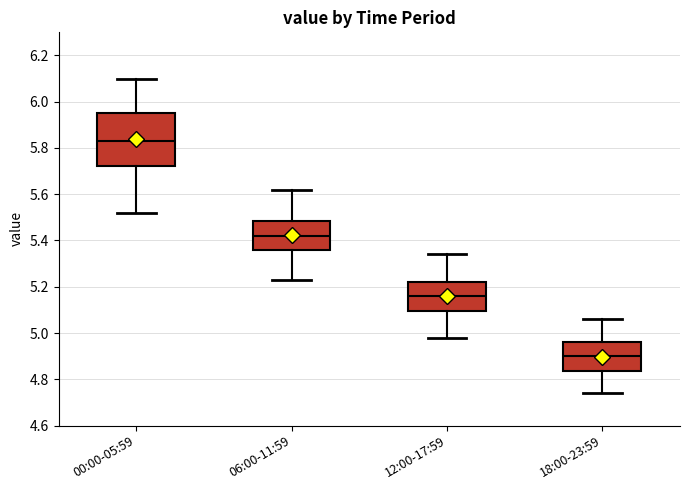

Which box is the tallest, from its lower edge to its upper edge?

00:00-05:59